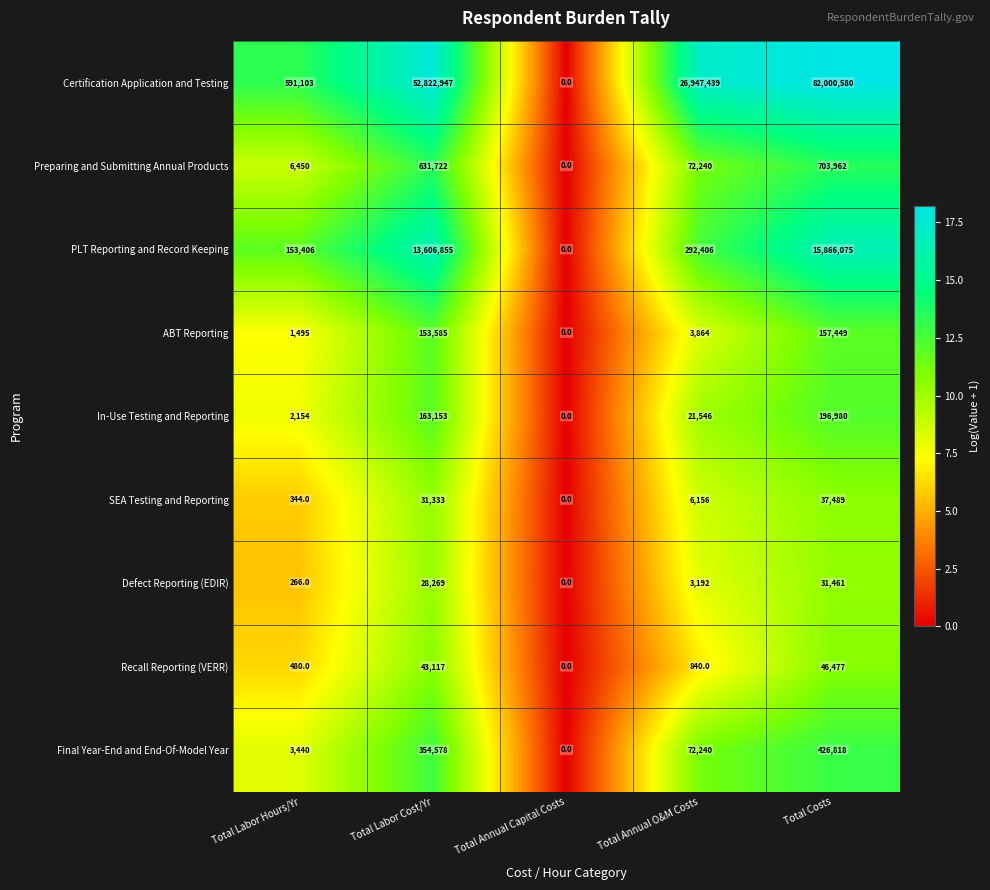

At Total Labor Cost/Yr, list the series in order from largest to smallest.

Certification Application and Testing, PLT Reporting and Record Keeping, Preparing and Submitting Annual Products, Final Year-End and End-Of-Model Year, In-Use Testing and Reporting, ABT Reporting, Recall Reporting (VERR), SEA Testing and Reporting, Defect Reporting (EDIR)